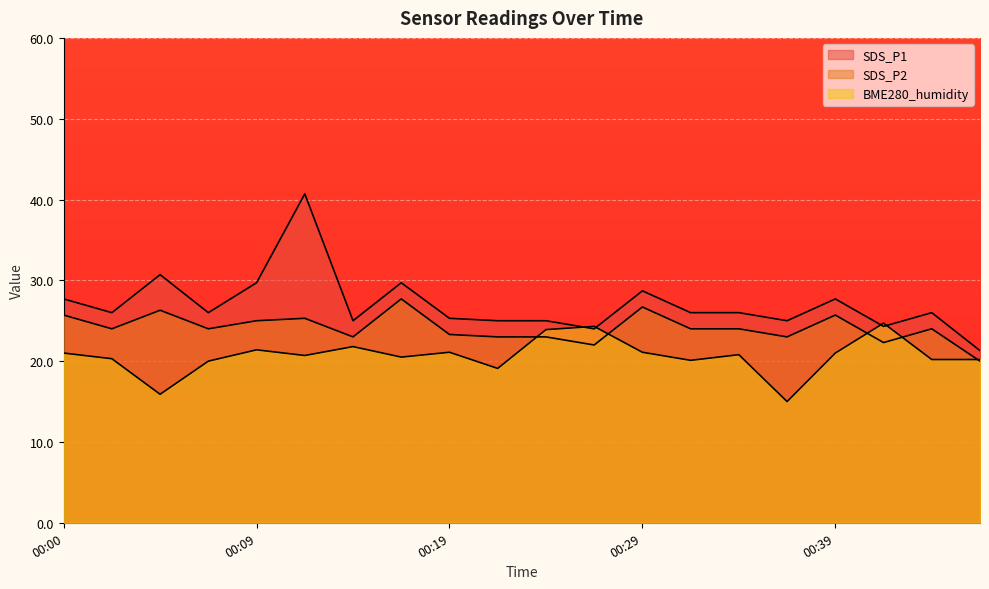

How many interior local valleys does the SDS_P2 series have?

6